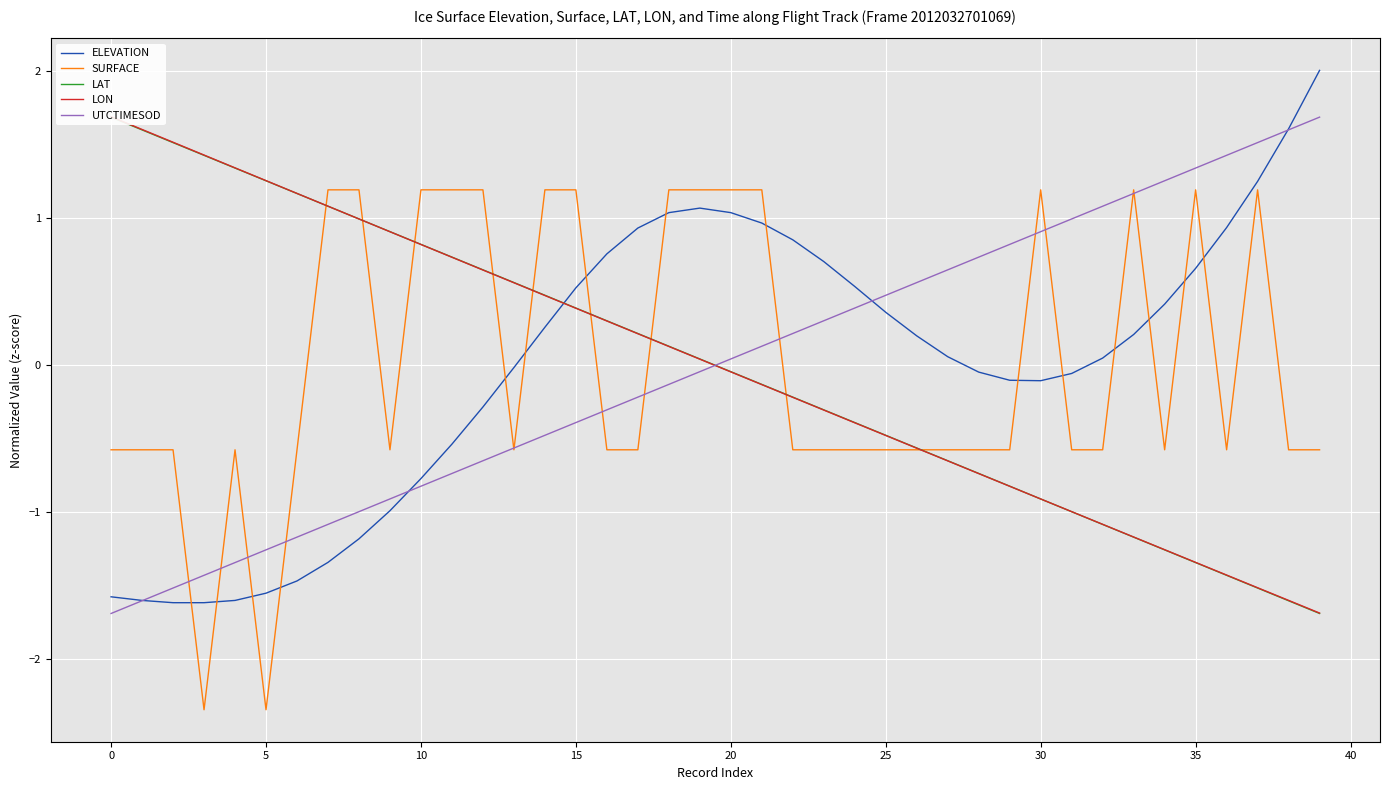

What is the highest value of the ELEVATION series?

2.0